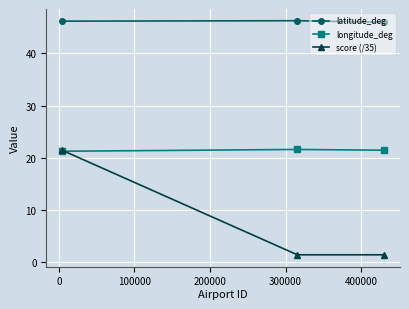

Does the chart display data point markers on the line(s)?

Yes